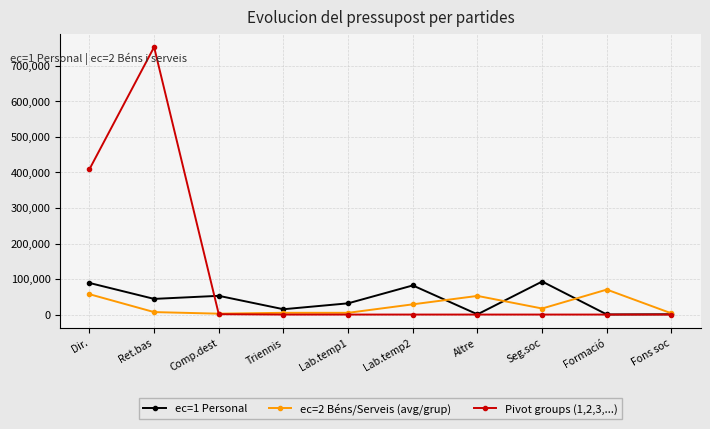

Which series has the largest range (max minus min)?

Pivot groups (1,2,3,...)